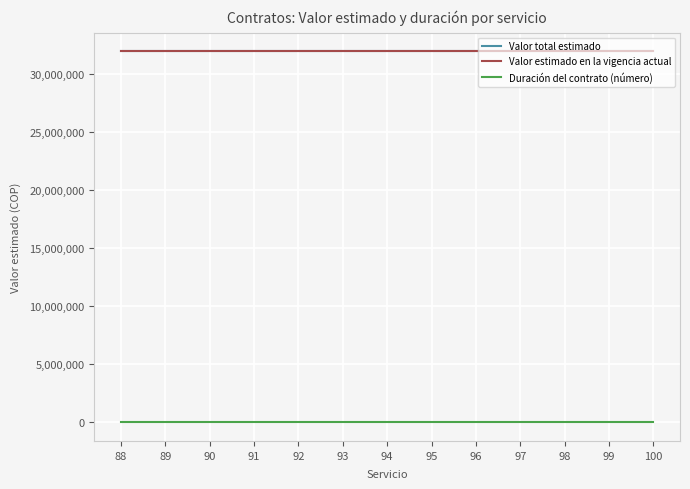

True or false: Valor total estimado and Duración del contrato (número) intersect in this chart.

False